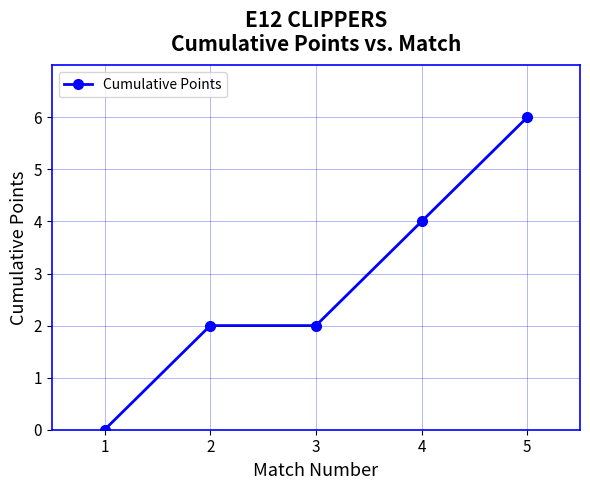

How many data points does each series have?

5